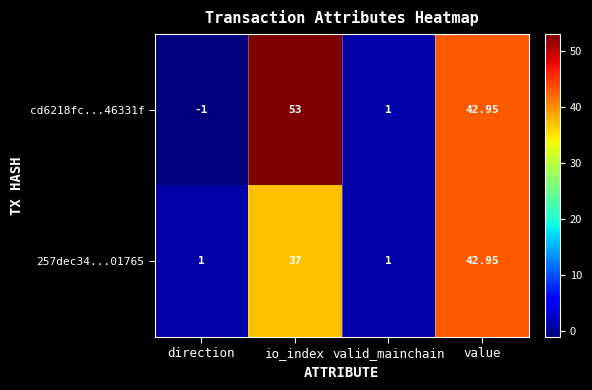

At which label does cd6218fc...46331f first exceed 42?

io_index